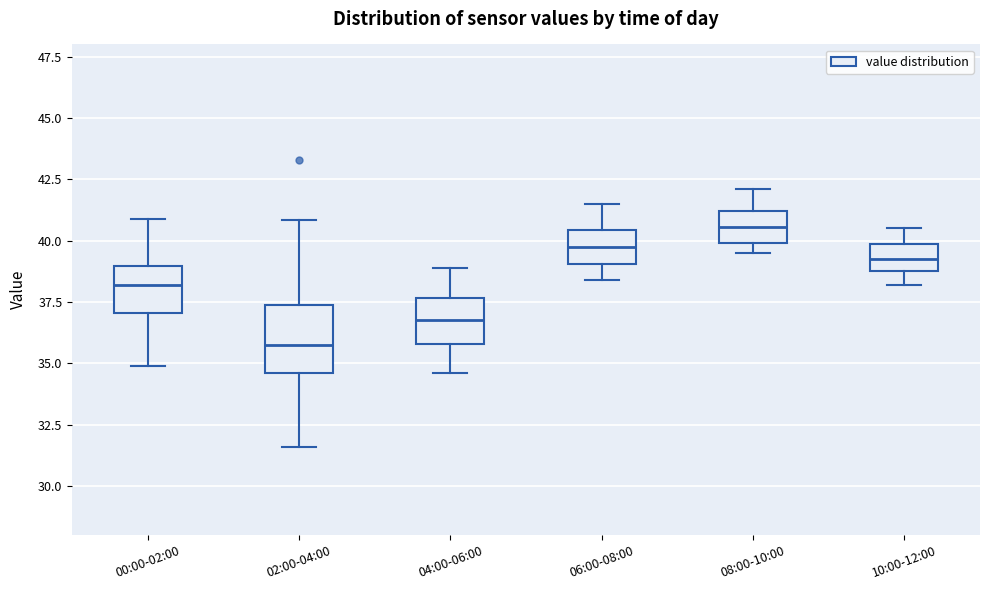

Which box has the lowest median line?

02:00-04:00